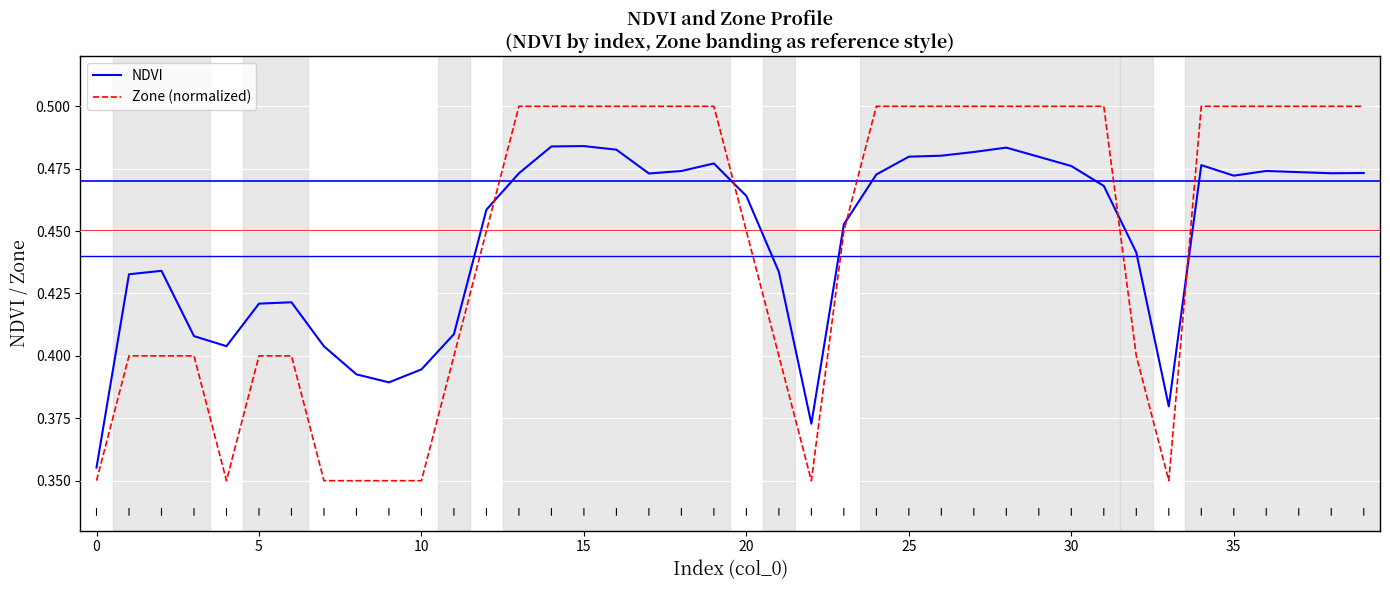

How many intersections are there between NDVI and Zone (normalized)?

5